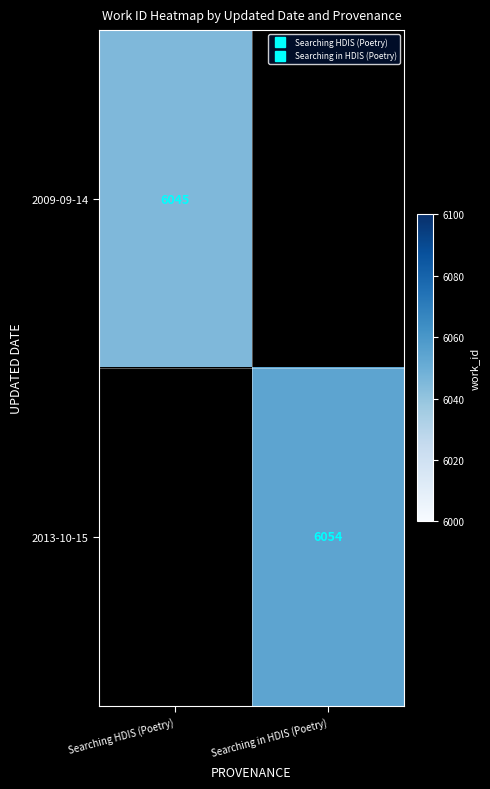

Is the value of 2013-10-15 at Searching HDIS (Poetry) greater than the value of 2009-09-14 at Searching HDIS (Poetry)?

No